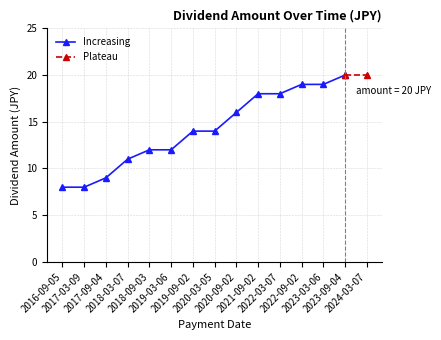

What is the minimum value for Increasing?

8